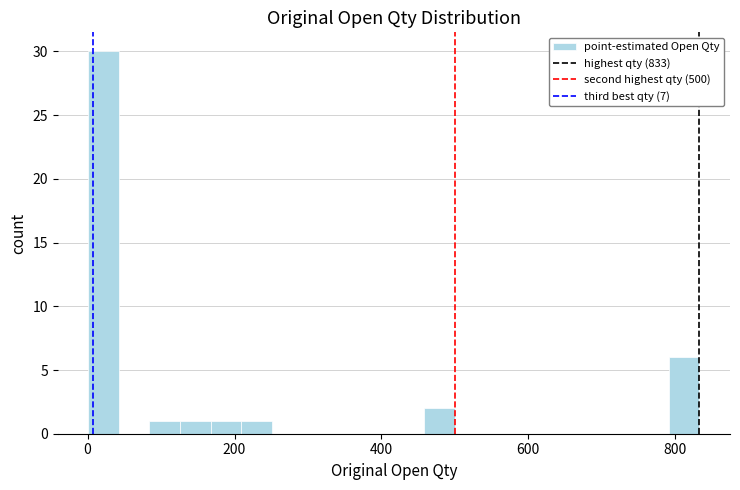

Around what value on the x-axis is the tallest bar? Give the approximate position of its centre, as read against the axis.

20